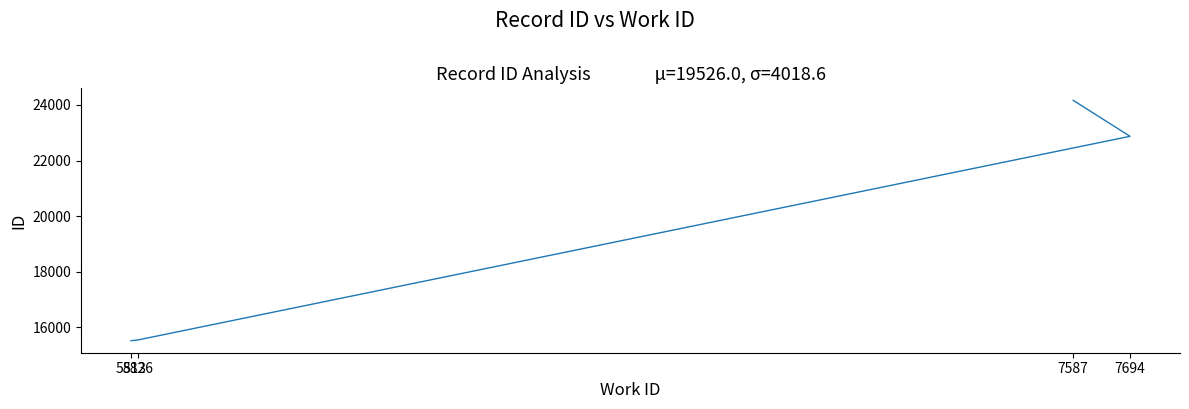

Reading left to right, extract all data points from this chart.

5813=15520	5826=15547	7694=22872	7587=24165